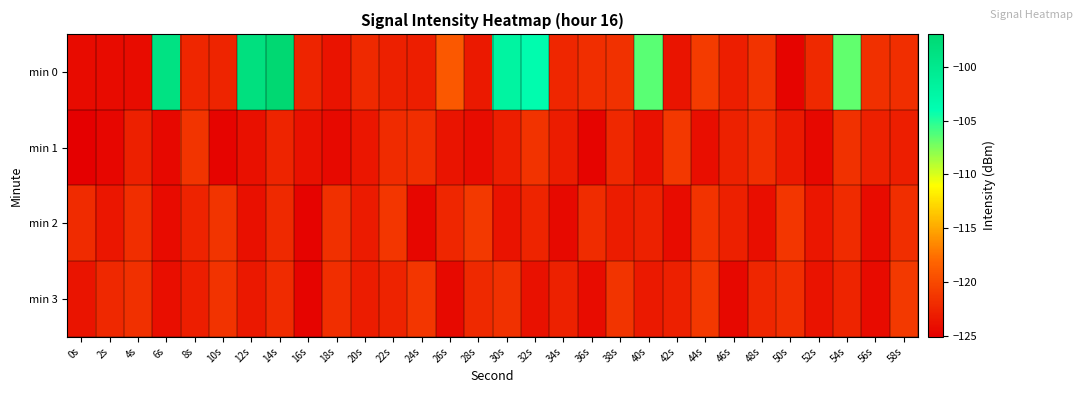

Reading left to right, list all the values displayed in this chart.

min 0: 0s=-124.3	2s=-124.2	4s=-124.1	6s=-98.9	8s=-122.5	10s=-122.6	12s=-98.5	14s=-97.0	16s=-122.6	18s=-123.7	20s=-122.2	22s=-122.8	24s=-122.9	26s=-119.0	28s=-123.3	30s=-102.1	32s=-103.6	34s=-122.4	36s=-121.9	38s=-121.6	40s=-106.4	42s=-123.6	44s=-120.9	46s=-122.9	48s=-121.5	50s=-124.7	52s=-122.2	54s=-106.7	56s=-121.7	58s=-121.8
min 1: 0s=-125.1	2s=-124.6	4s=-122.8	6s=-124.5	8s=-121.4	10s=-124.8	12s=-123.9	14s=-122.5	16s=-123.8	18s=-124.4	20s=-123.5	22s=-122.1	24s=-121.8	26s=-123.6	28s=-124.2	30s=-122.9	32s=-121.5	34s=-123.1	36s=-124.7	38s=-122.3	40s=-123.8	42s=-121.2	44s=-124.1	46s=-122.7	48s=-121.9	50s=-123.3	52s=-124.5	54s=-121.6	56s=-122.8	58s=-123.0
min 2: 0s=-122.1	2s=-123.5	4s=-121.8	6s=-124.3	8s=-122.6	10s=-121.4	12s=-123.9	14s=-122.2	16s=-124.8	18s=-121.7	20s=-123.2	22s=-121.3	24s=-124.6	26s=-122.4	28s=-121.1	30s=-123.7	32s=-122.5	34s=-124.4	36s=-122.0	38s=-123.0	40s=-122.8	42s=-124.2	44s=-121.5	46s=-122.8	48s=-124.0	50s=-121.2	52s=-123.5	54s=-122.0	56s=-124.2	58s=-121.8
min 3: 0s=-123.6	2s=-122.3	4s=-121.7	6s=-124.1	8s=-122.9	10s=-121.5	12s=-123.4	14s=-122.1	16s=-124.7	18s=-121.8	20s=-123.1	22s=-122.6	24s=-121.3	26s=-124.4	28s=-122.2	30s=-121.6	32s=-123.8	34s=-122.7	36s=-124.2	38s=-121.4	40s=-123.3	42s=-122.8	44s=-121.2	46s=-124.5	48s=-122.4	50s=-121.9	52s=-123.7	54s=-122.5	56s=-124.3	58s=-121.1